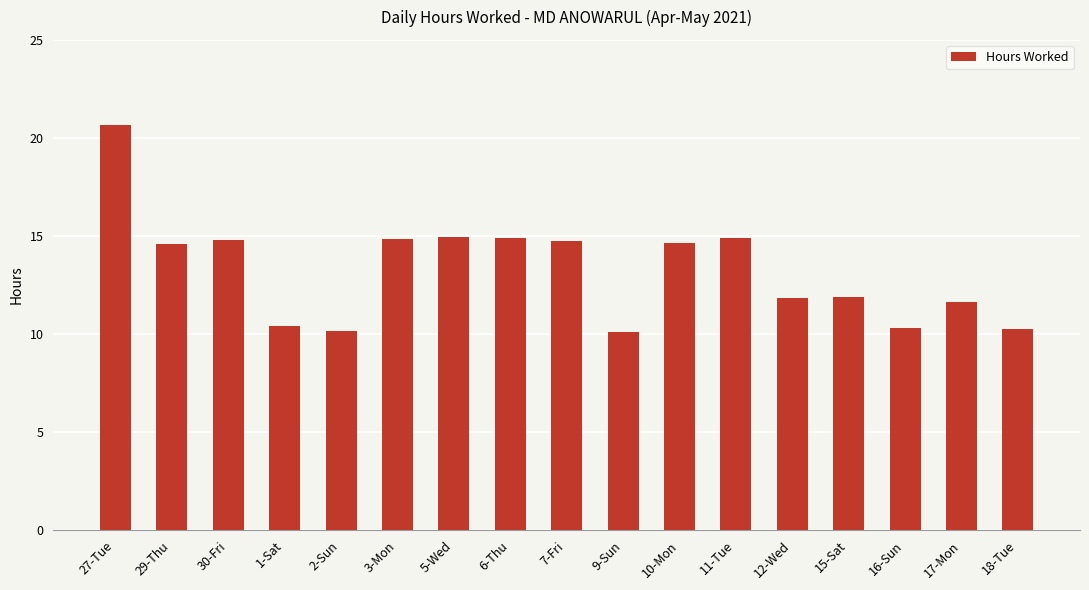

True or false: the data shows 13.9 at 2-Sun.

False